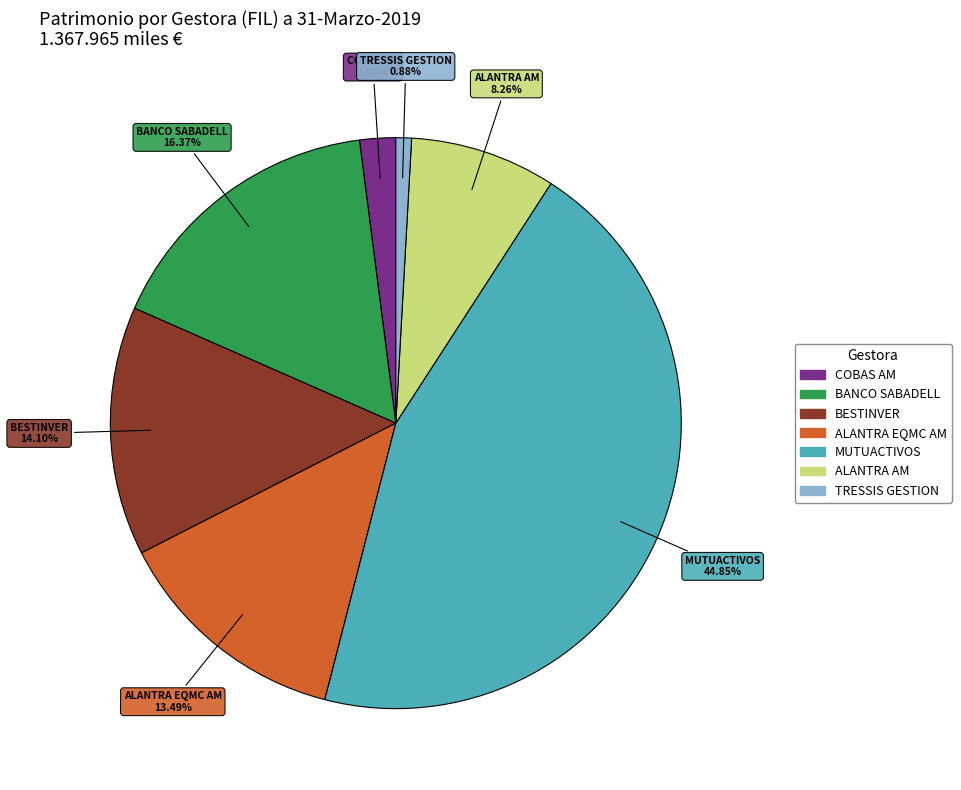

What percentage is the TRESSIS GESTION slice, to the nearest percent?

1%